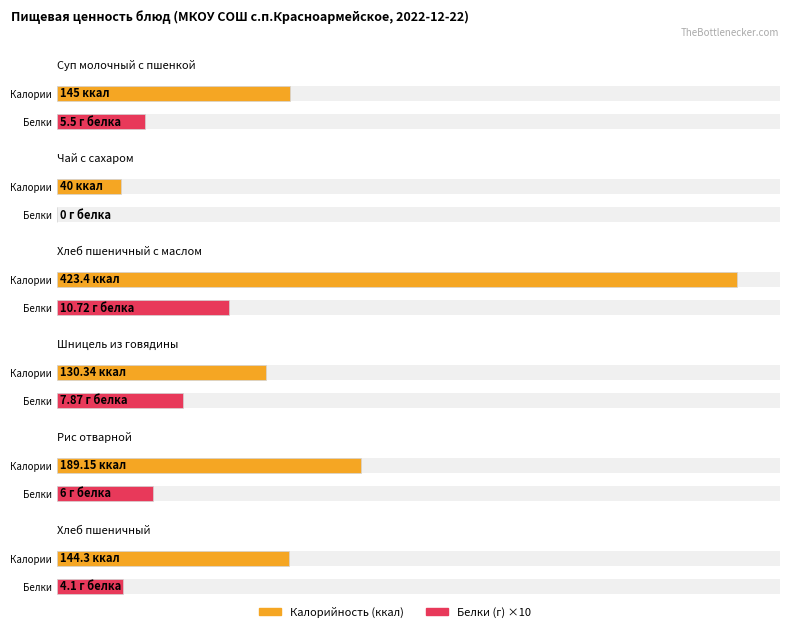

Rank the categories by Калорийность value from highest to lowest.

Хлеб пшеничный с маслом, Рис отварной, Суп молочный с пшенкой, Хлеб пшеничный, Шницель из говядины, Чай с сахаром